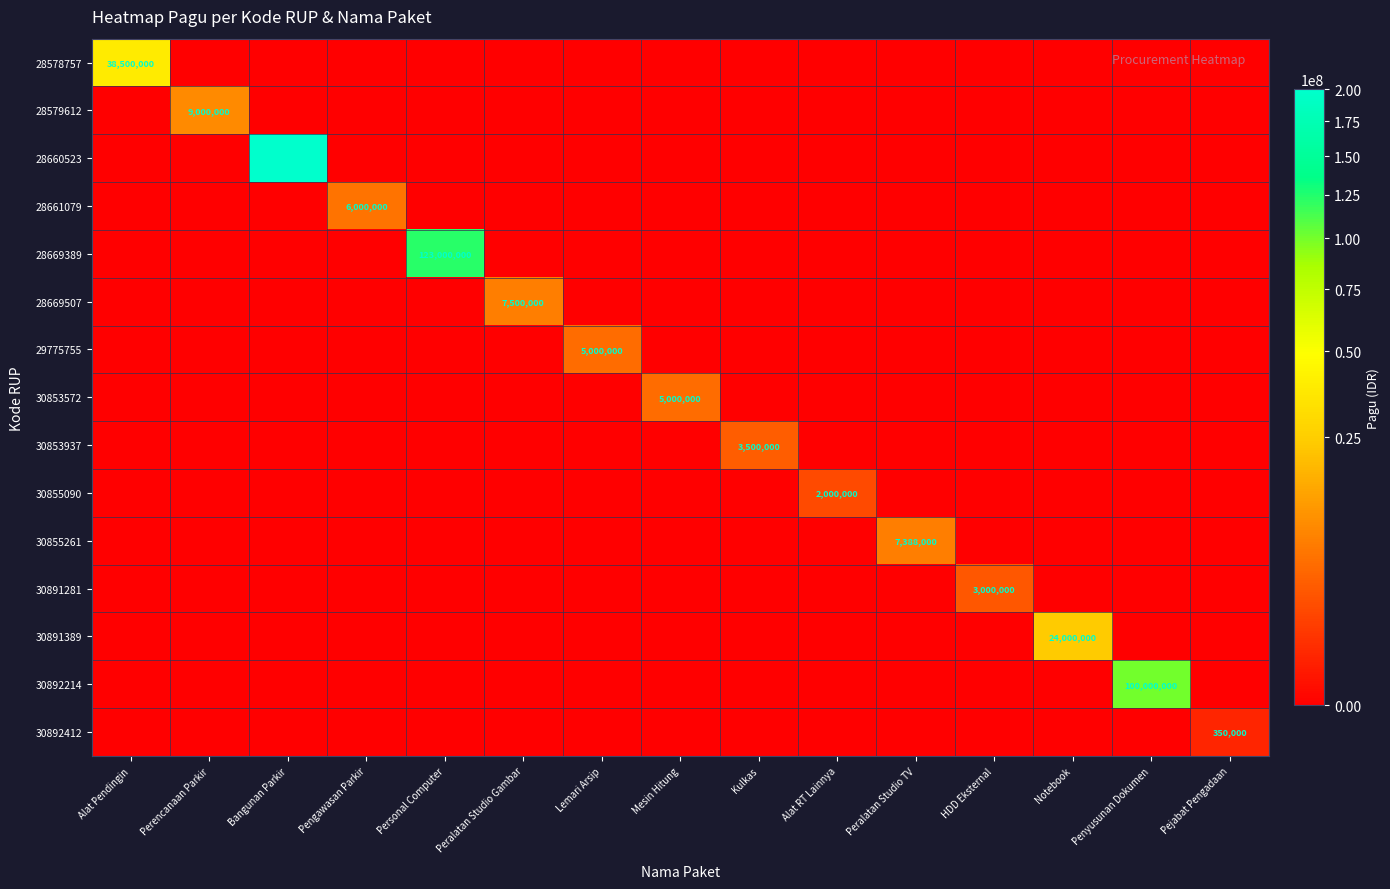

The 30855090 series shows 2000000 at Alat RT Lainnya. True or false?

True